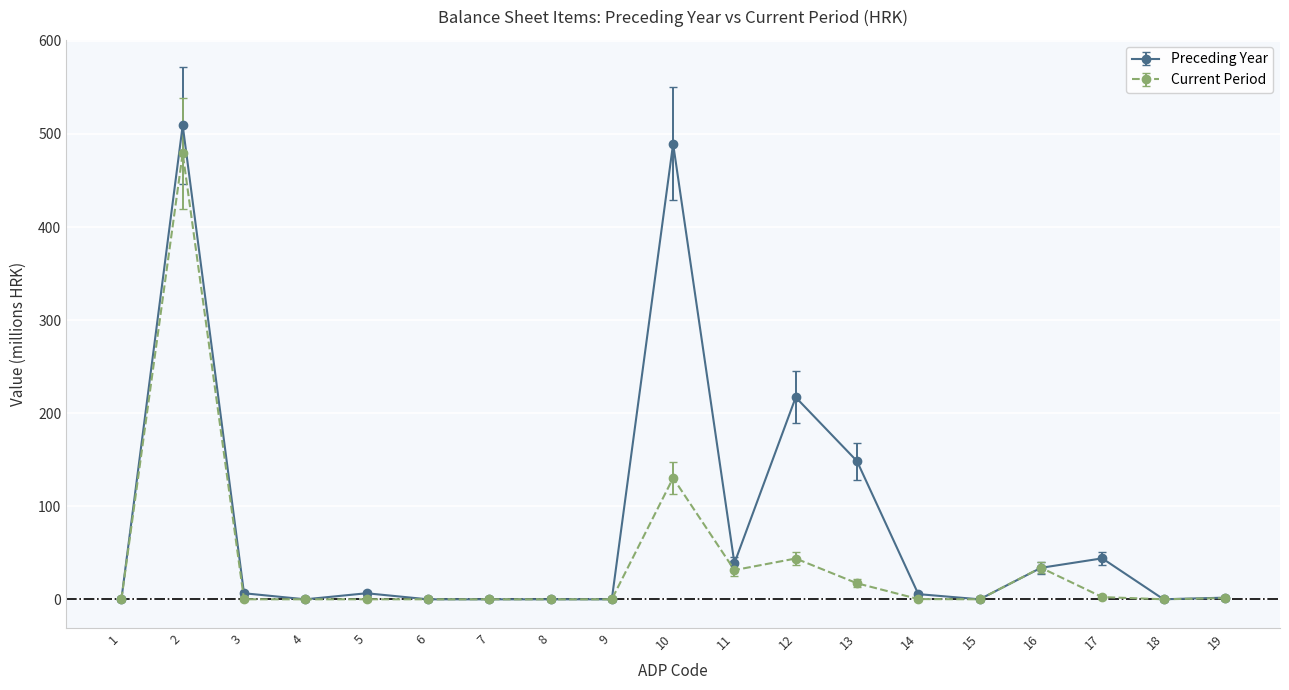

The value of Current Period at 7 is 224.6. True or false?

False